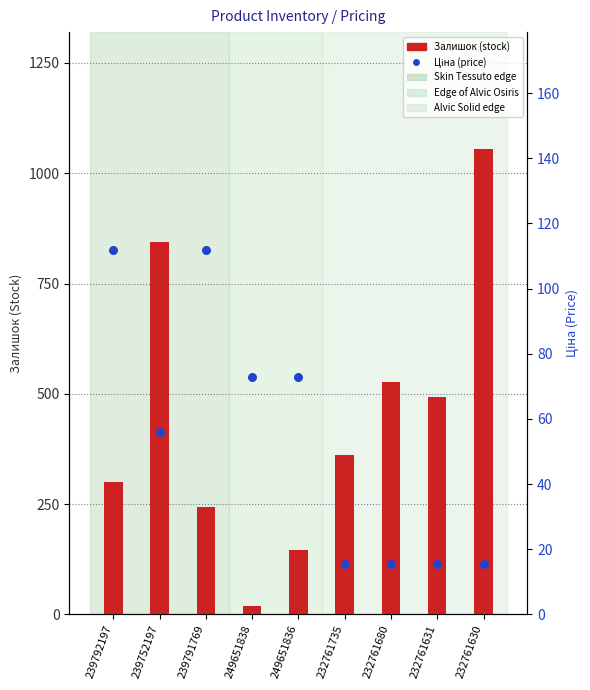

Is the value of Ціна (price) at 239792197 greater than the value of Залишок (stock) at 232761631?

No